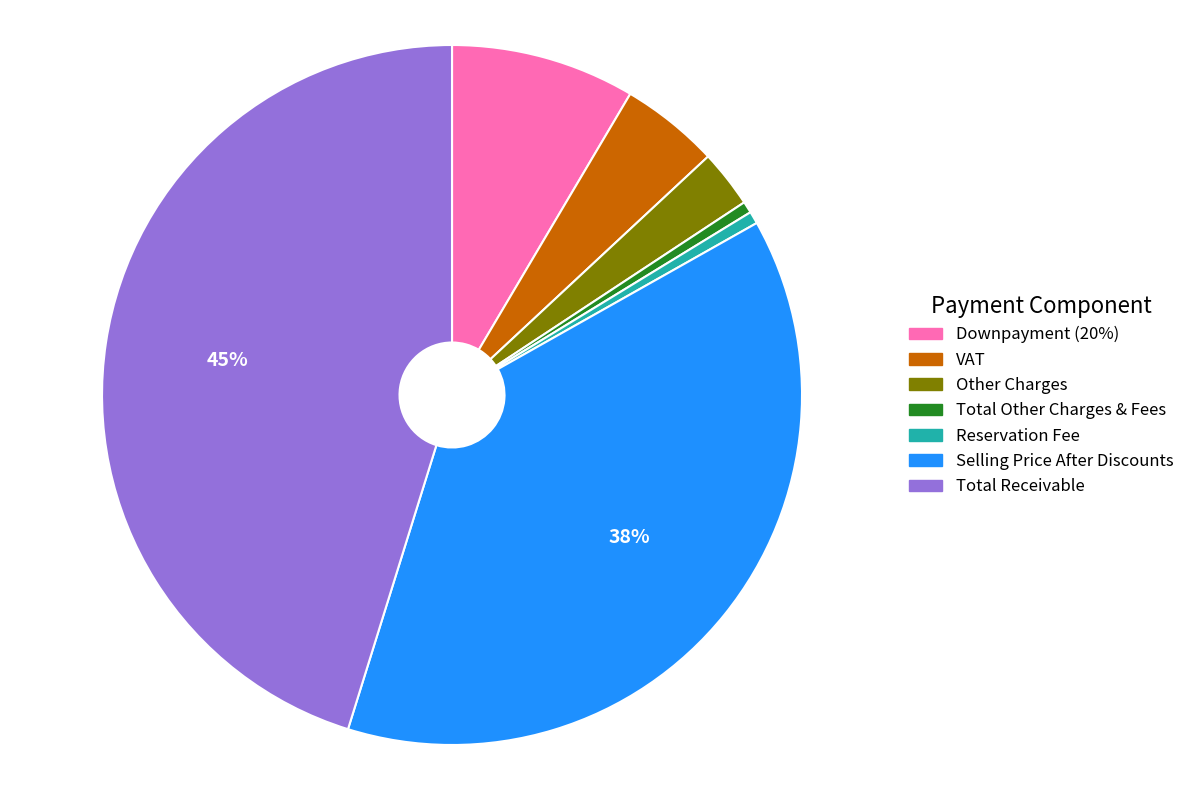

Between Reservation Fee and Selling Price After Discounts, which is larger?

Selling Price After Discounts